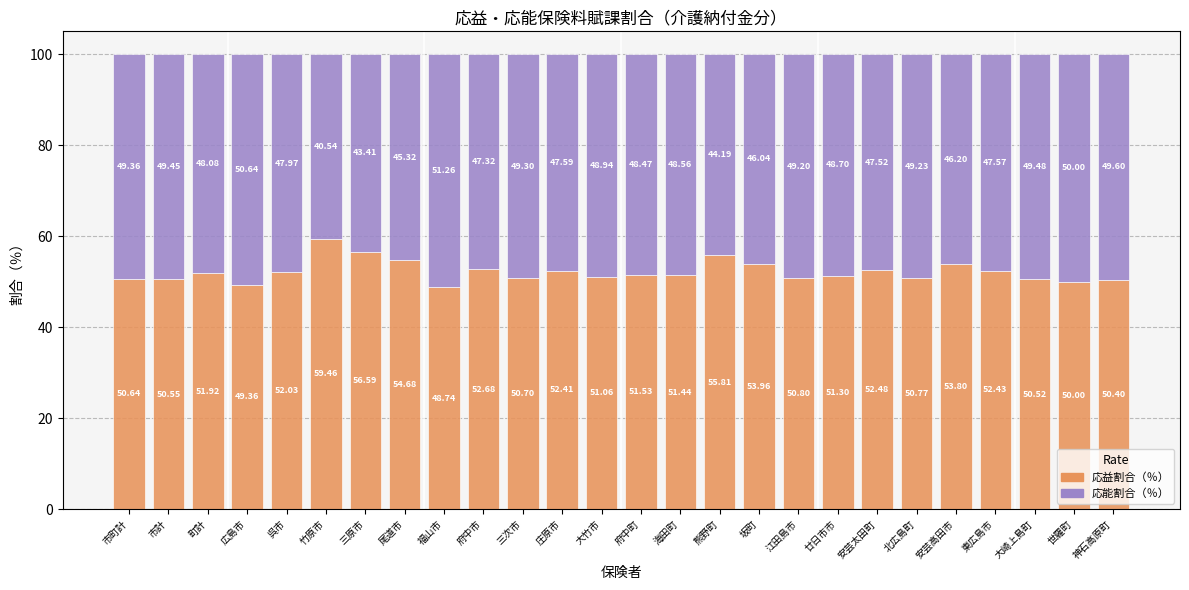

What is the total value across all series at 北広島町?

100.0